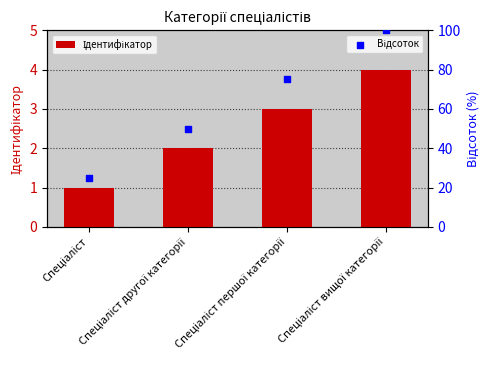

At which category is the sum across all series the highest?

Спеціаліст вищої категорії